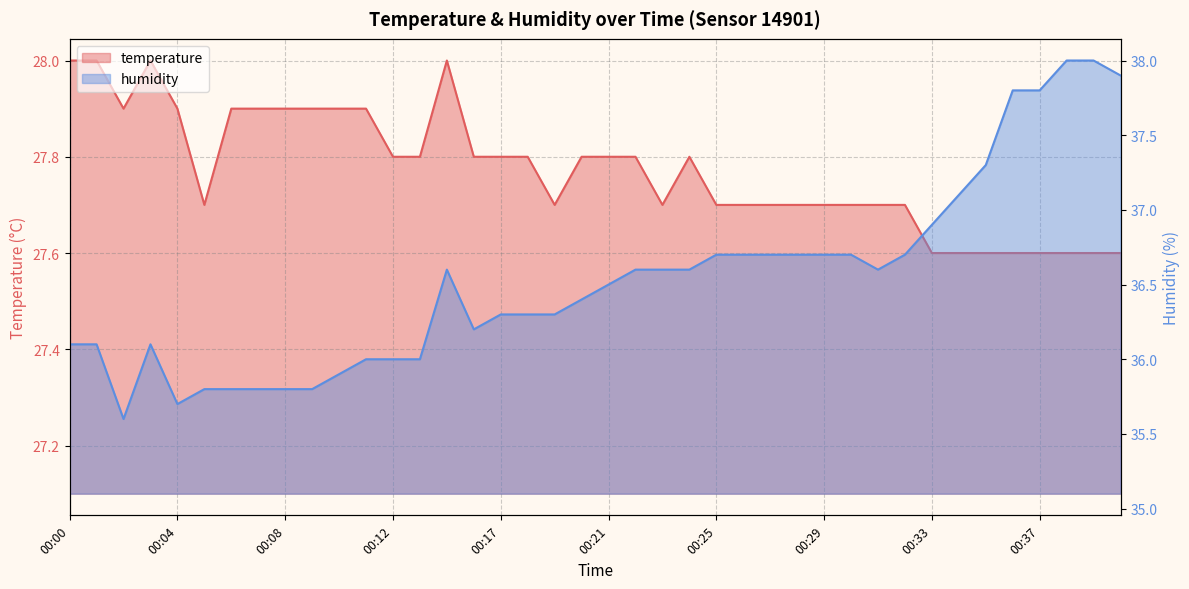

Where is humidity nearest to the value 36?

00:11